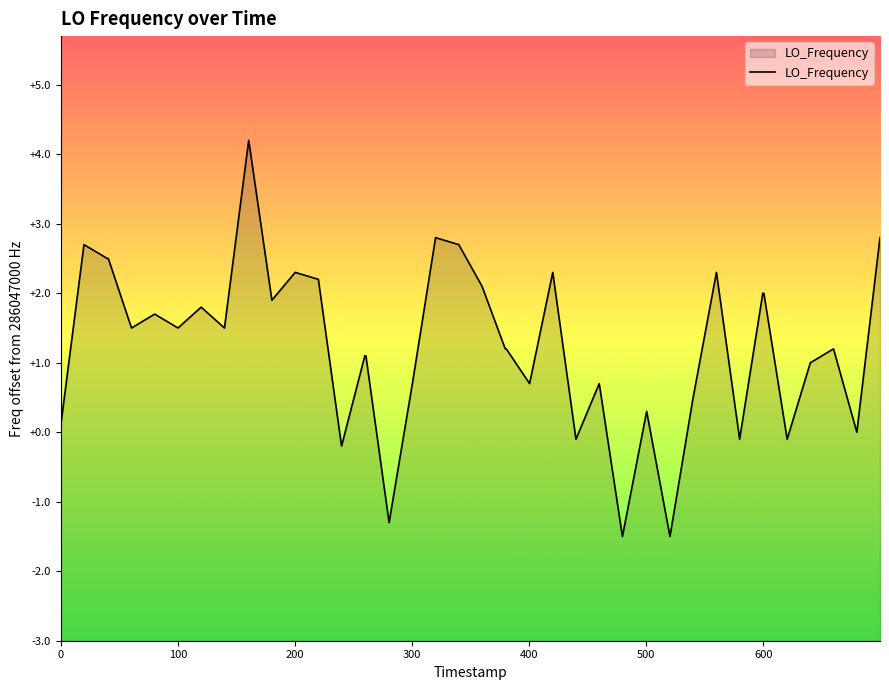

What is the difference between the maximum and minimum values?

5.7